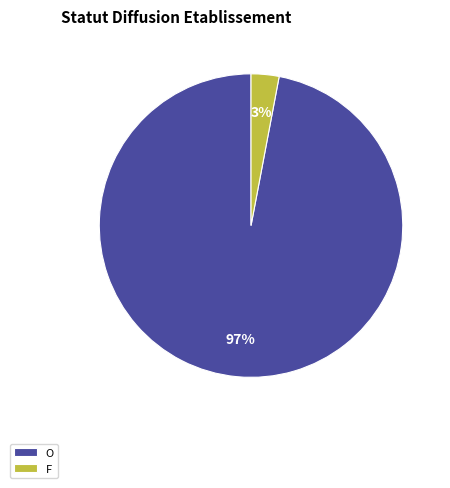

Combined, do F and O account for over 50%?

Yes